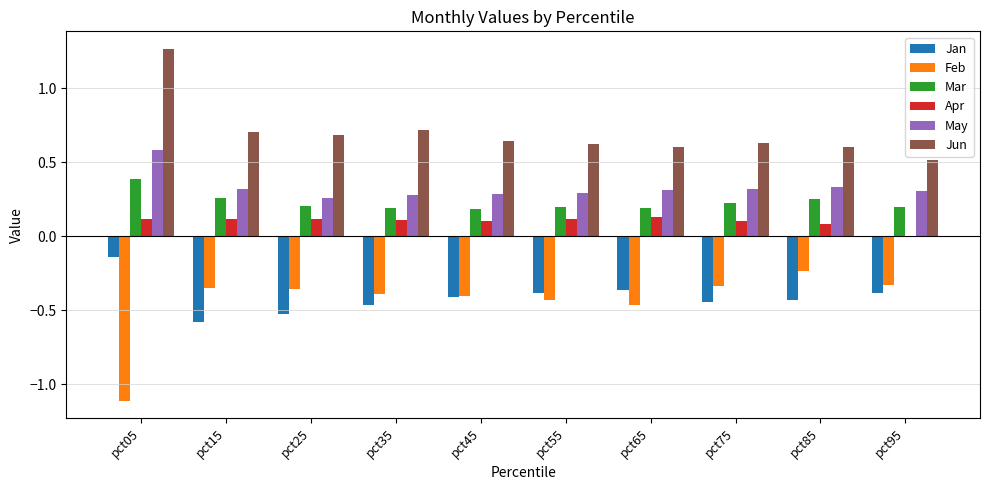

At which category is the sum across all series the highest?

pct05